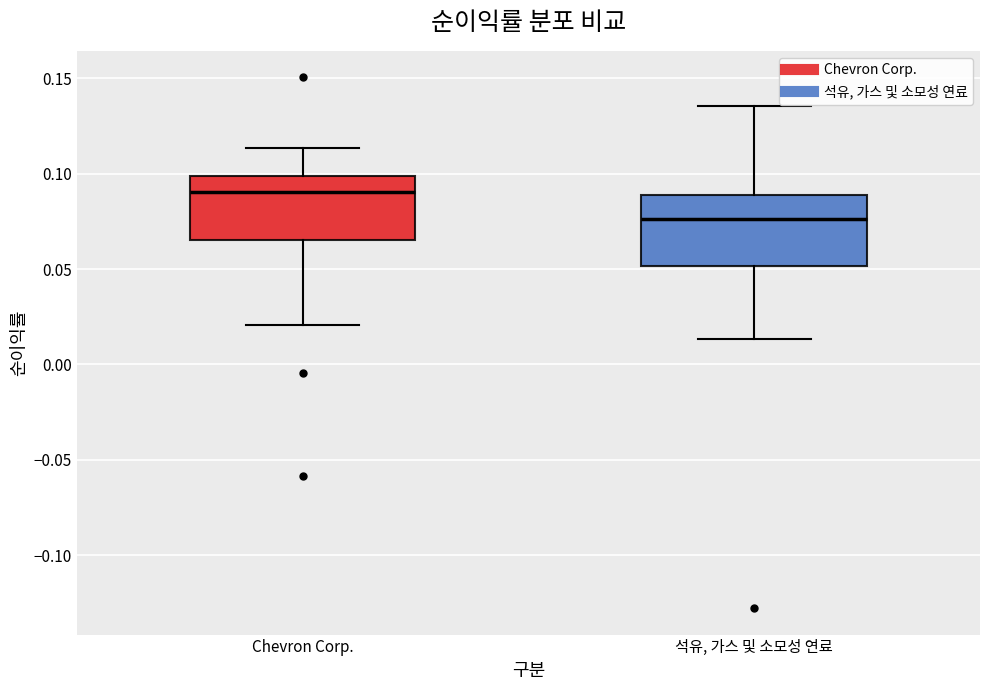

Reading left to right, transcribe this box plot: for each box, give where its median line is, the range the box spans, and where its two whiskers end, as read against the y-axis. The values are not printed on the chart, so give them approximately, as read against the axis.

Chevron Corp.: median 0.090, box 0.065 to 0.100, whiskers 0.020 to 0.115
석유, 가스 및 소모성 연료: median 0.075, box 0.050 to 0.090, whiskers 0.015 to 0.135